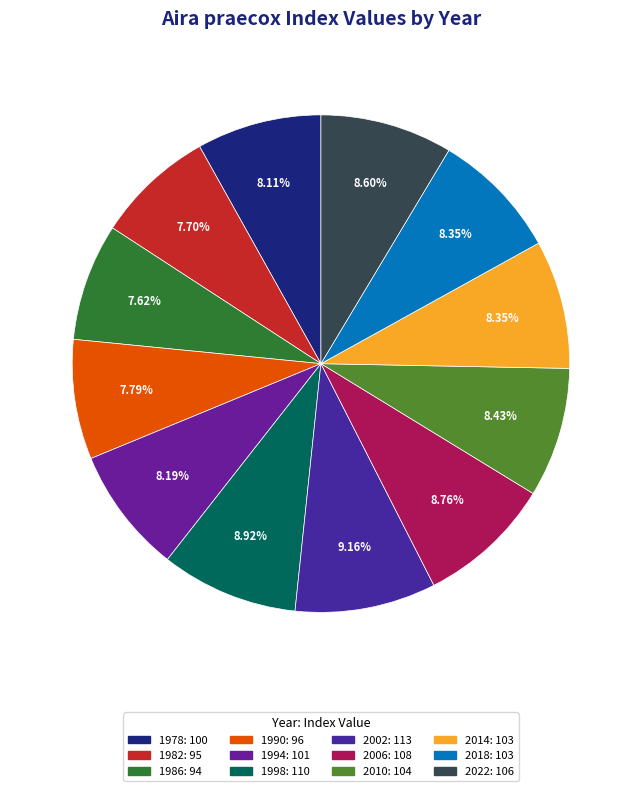

Which slice is the largest?

2002